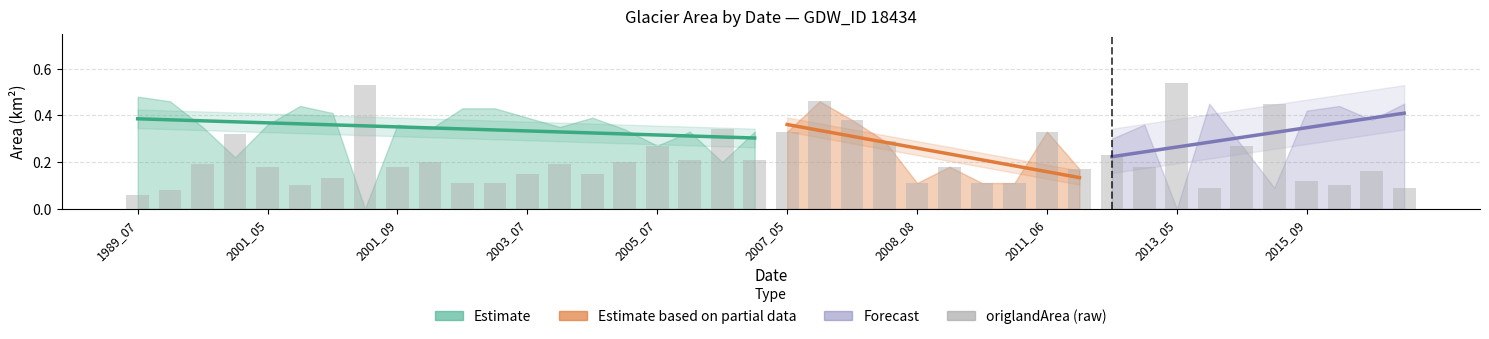

What is the change in value from 2001_05 to 38?

+0.1